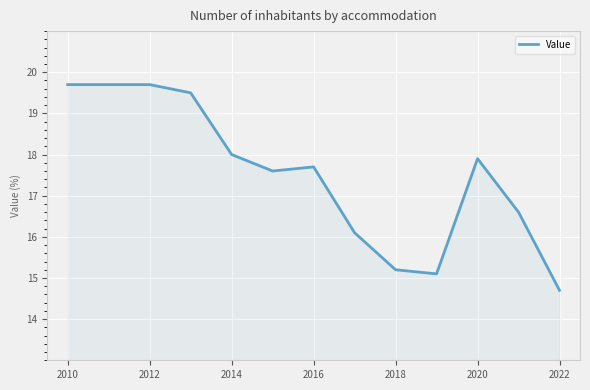

What is the difference between the maximum and minimum values?

5.0